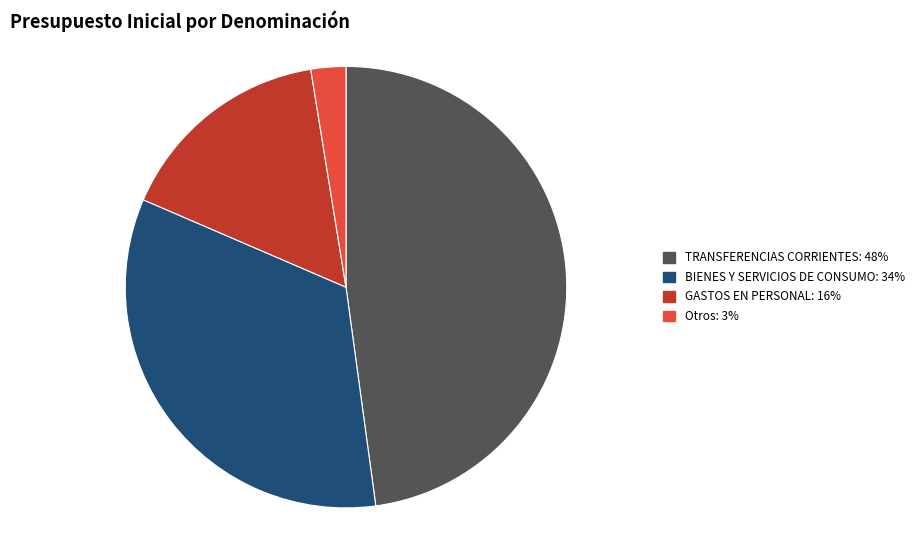

Is there a majority slice in this chart?

No